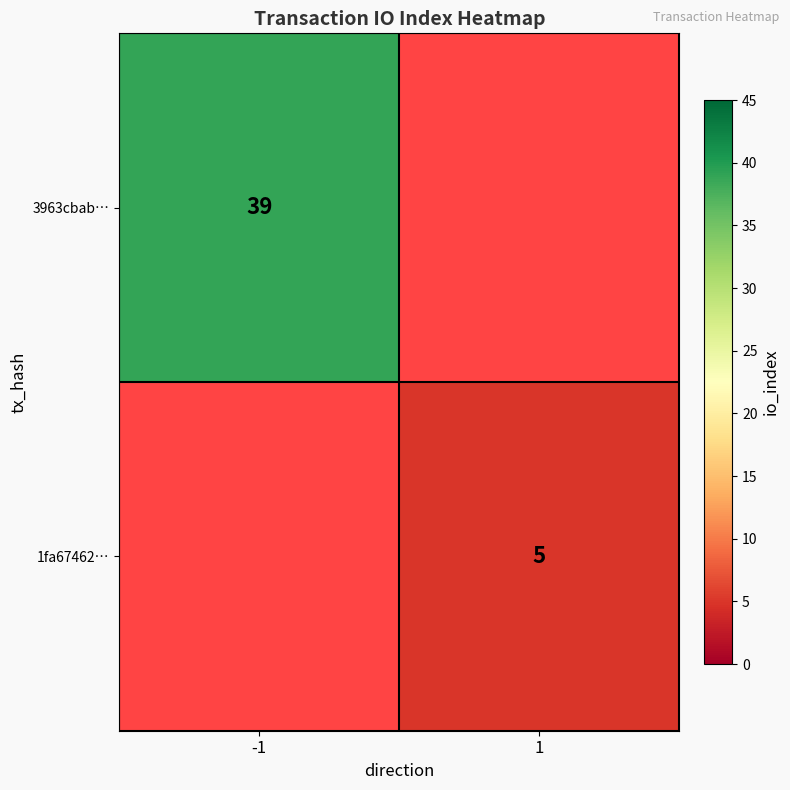

Rank the series by their average value, from lowest to highest.

3963cbab…, 1fa67462…